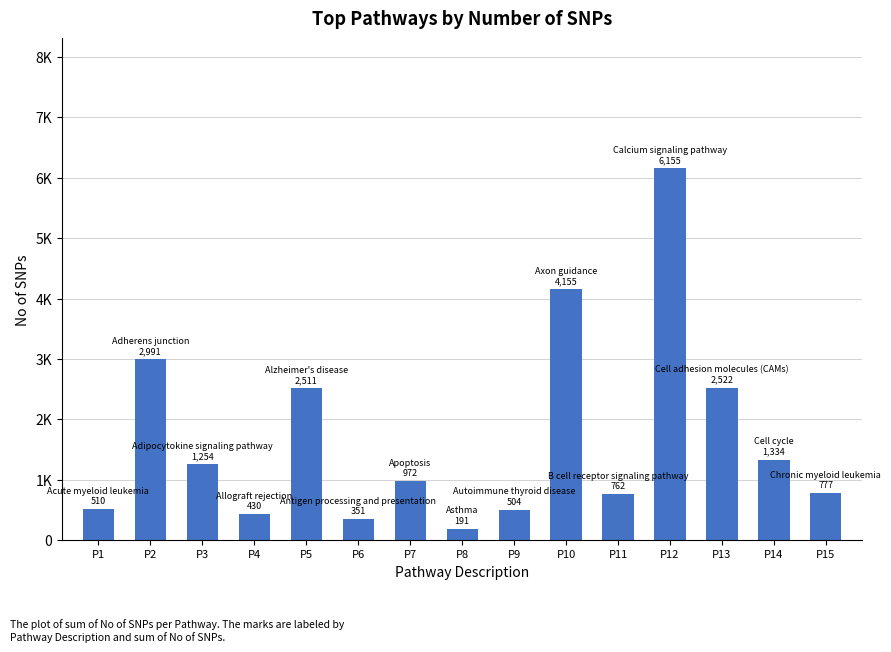

Rank the categories by value from highest to lowest.

P12, P10, P2, P13, P5, P14, P3, P7, P15, P11, P1, P9, P4, P6, P8